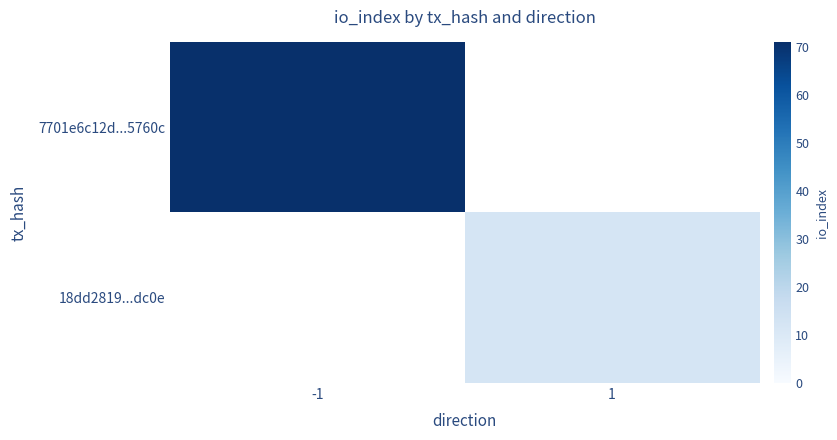

What is the minimum value for 7701e6c12d...5760c?

71.0